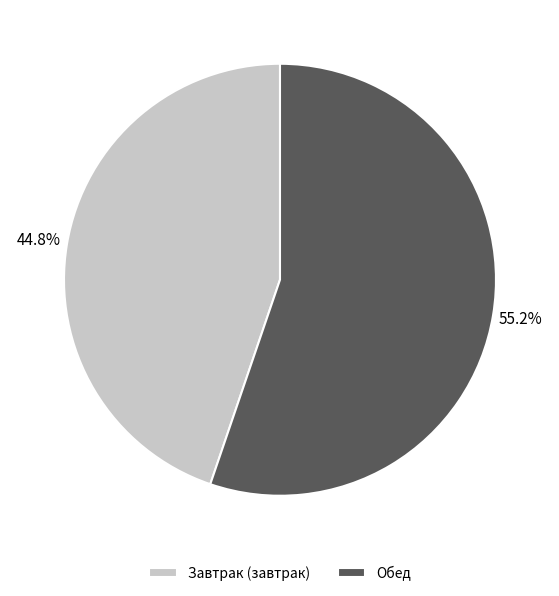

To the nearest percent, what is the difference between the largest and smallest slice percentages?

10%